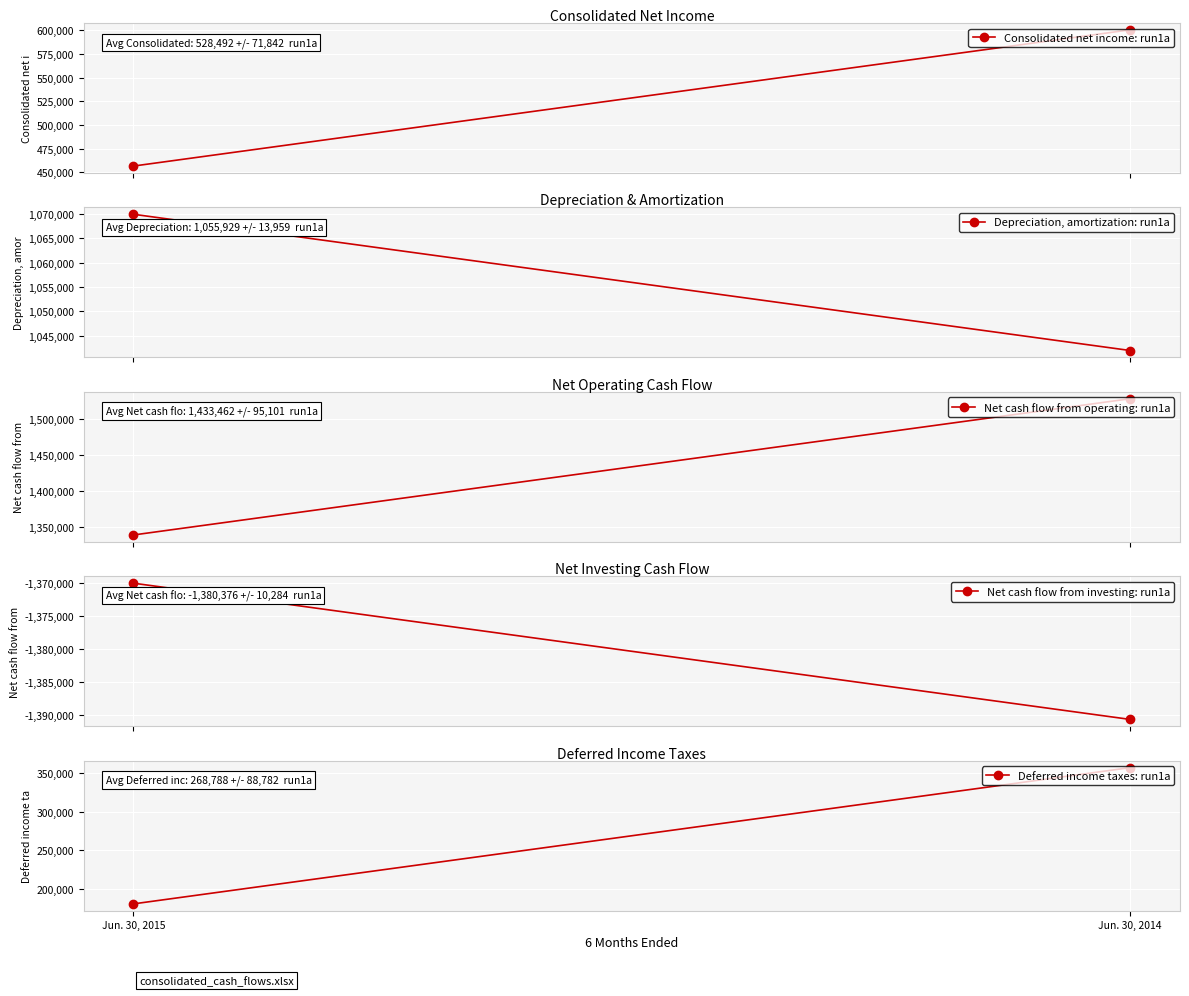

Which label corresponds to the largest value in the chart?

Jun. 30, 2014